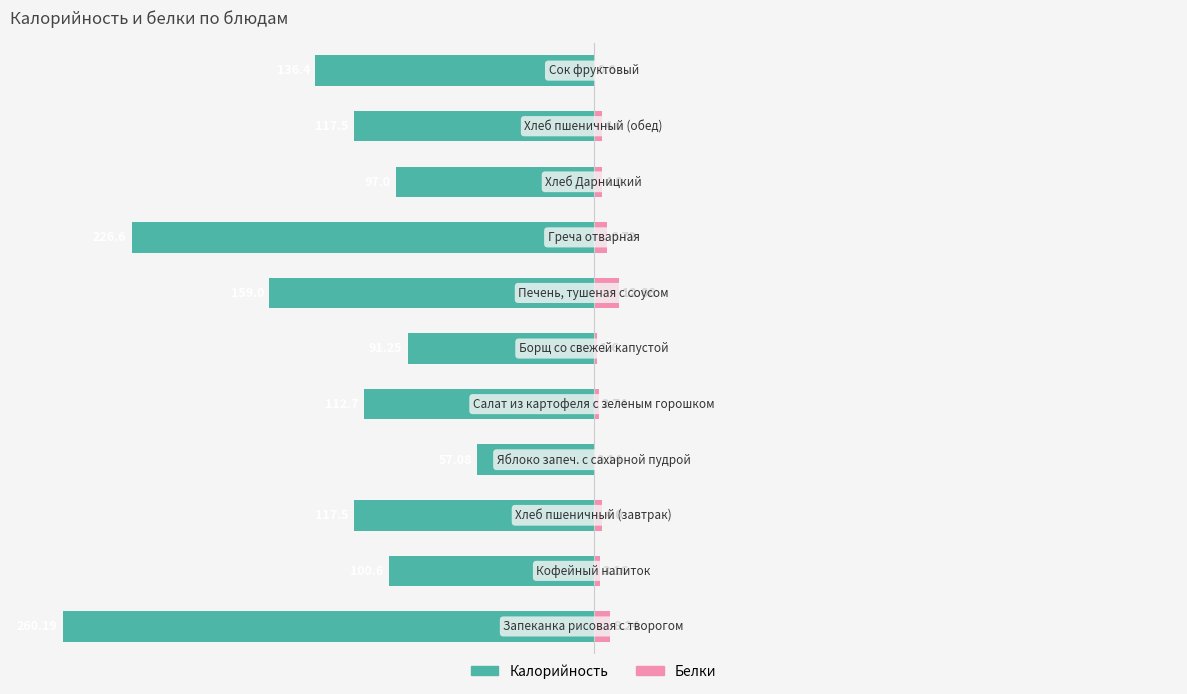

Rank the series at 7 from lowest to highest value.

Калорийность, Белки